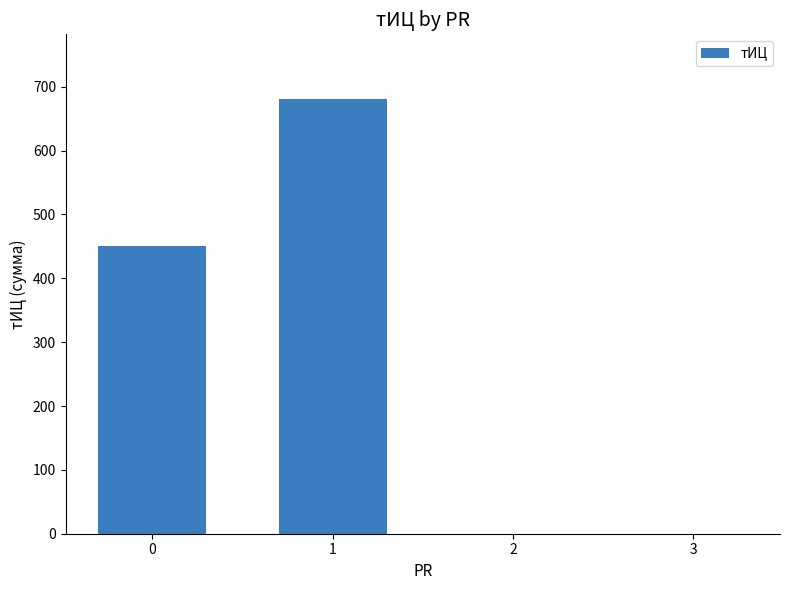

What is the maximum value shown in the chart?

680